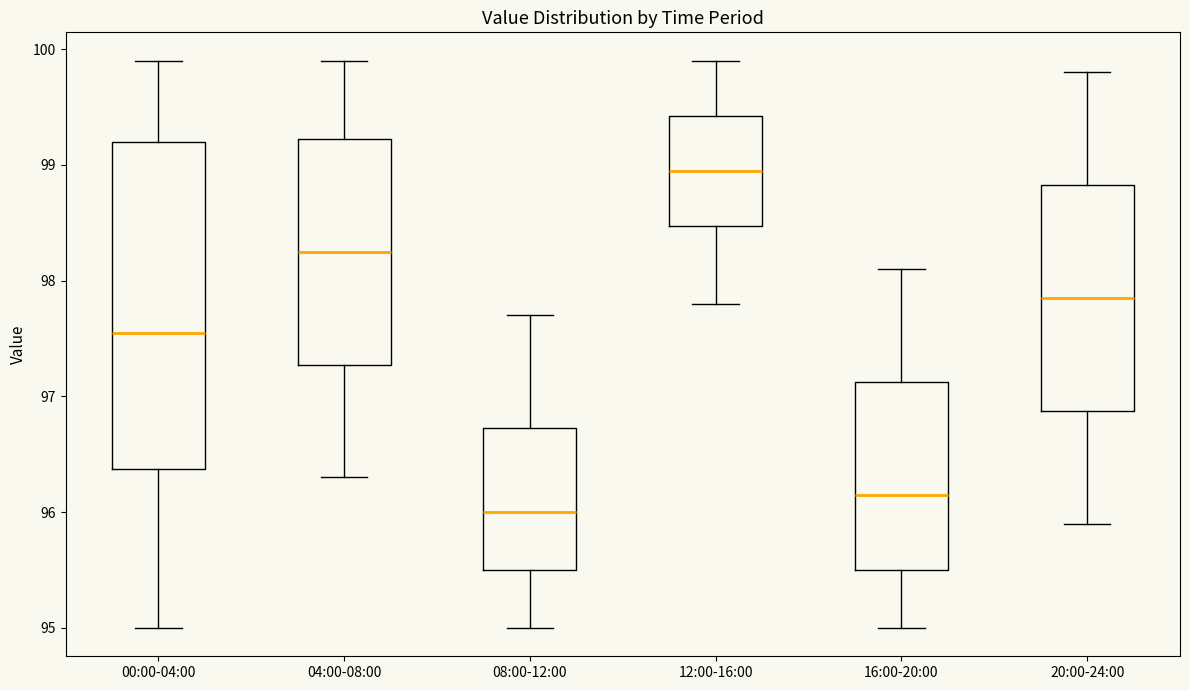

Where is the upper edge of the box for 08:00-12:00 on the y-axis? The values are not printed on the chart, so give them approximately, as read against the axis.

96.7